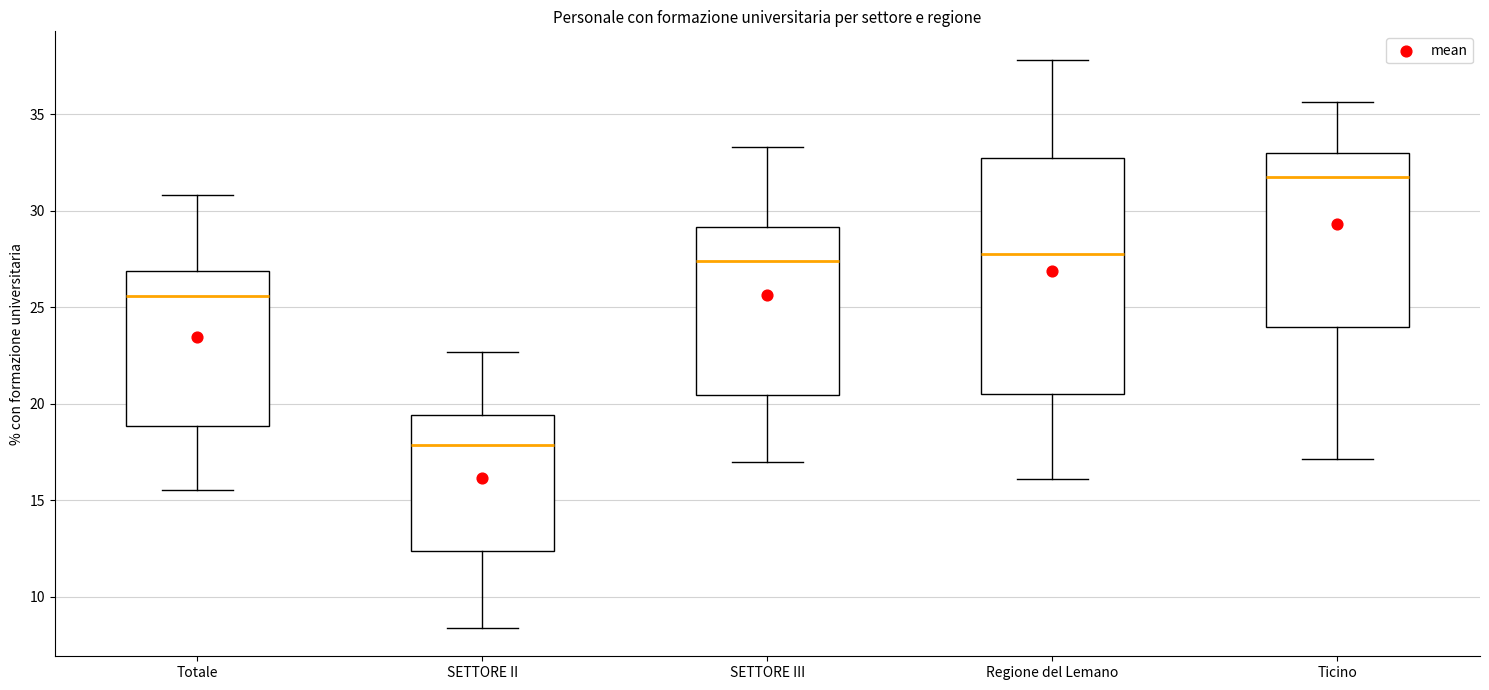

Reading left to right, read every box against the y-axis: the position of its median line, the range the box covers, and the ends of its whiskers. The values are not printed on the chart, so give them approximately, as read against the axis.

Totale: median 25.5, box 19.0 to 27.0, whiskers 15.5 to 31.0
SETTORE II: median 18.0, box 12.5 to 19.5, whiskers 8.5 to 22.5
SETTORE III: median 27.5, box 20.5 to 29.0, whiskers 17.0 to 33.5
Regione del Lemano: median 28.0, box 20.5 to 32.5, whiskers 16.0 to 38.0
Ticino: median 32.0, box 24.0 to 33.0, whiskers 17.0 to 35.5